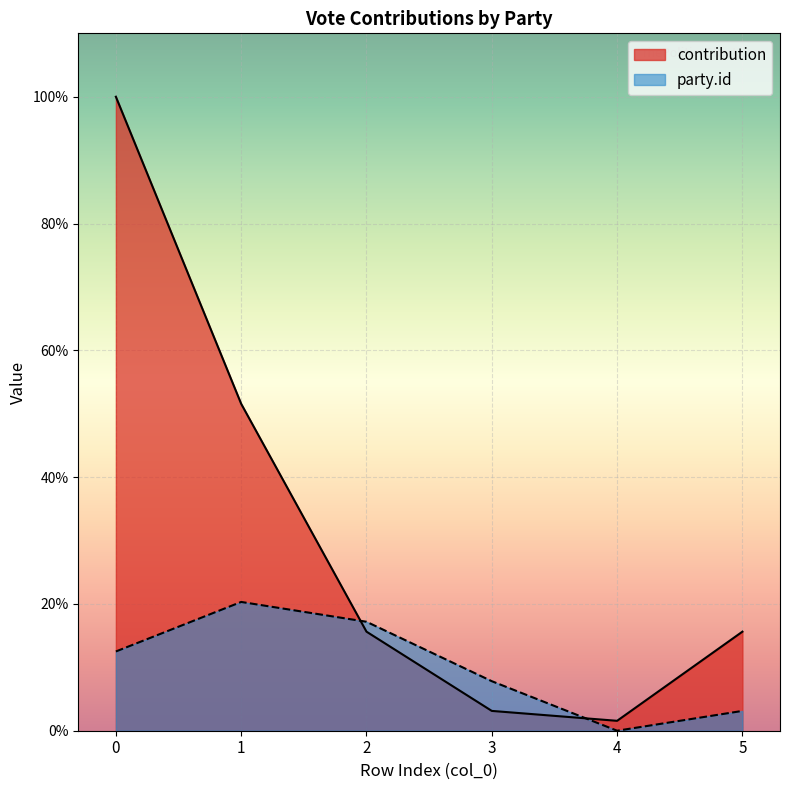

Does the chart display data point markers on the line(s)?

No